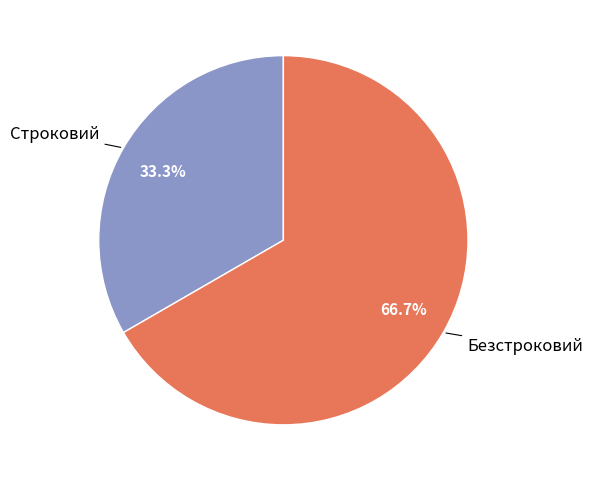

Count the number of slices in the pie.

2